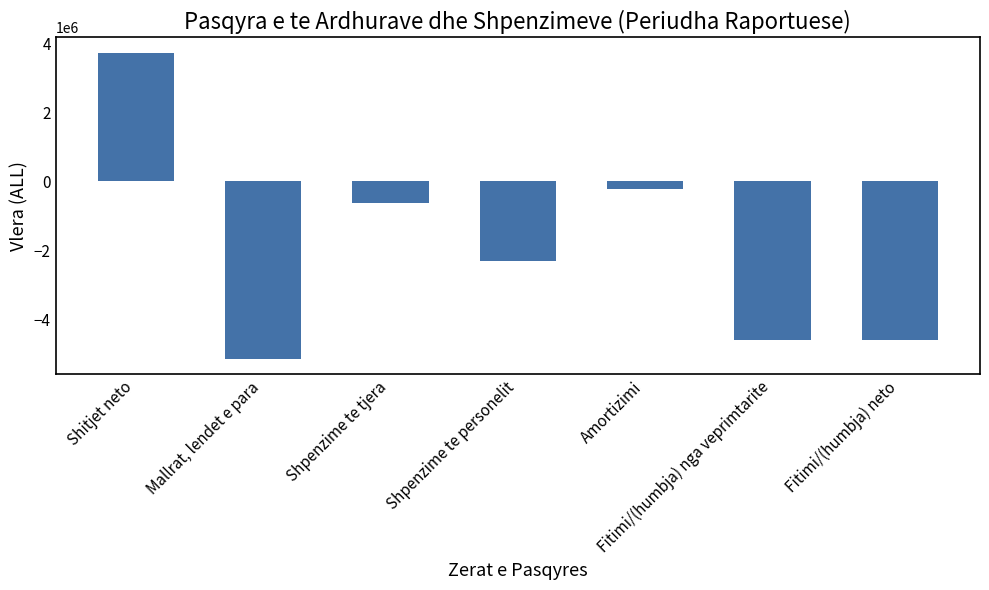

Reading left to right, what are all the values shown in this chart?

3727744	-5143719	-632143	-2322967	-232810	-4603895	-4603895